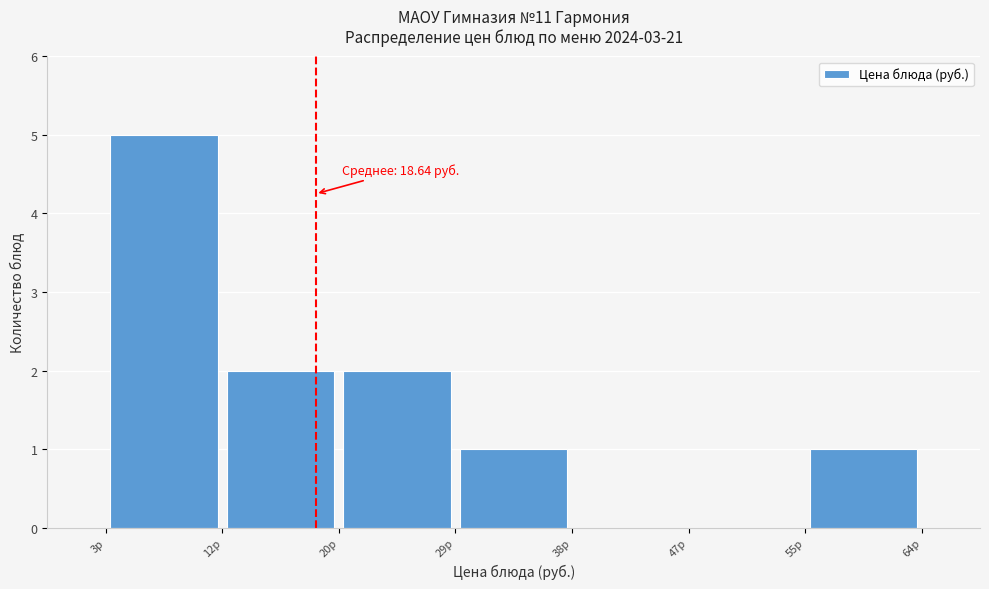

Which range on the x-axis has the tallest bar?

3 to 12